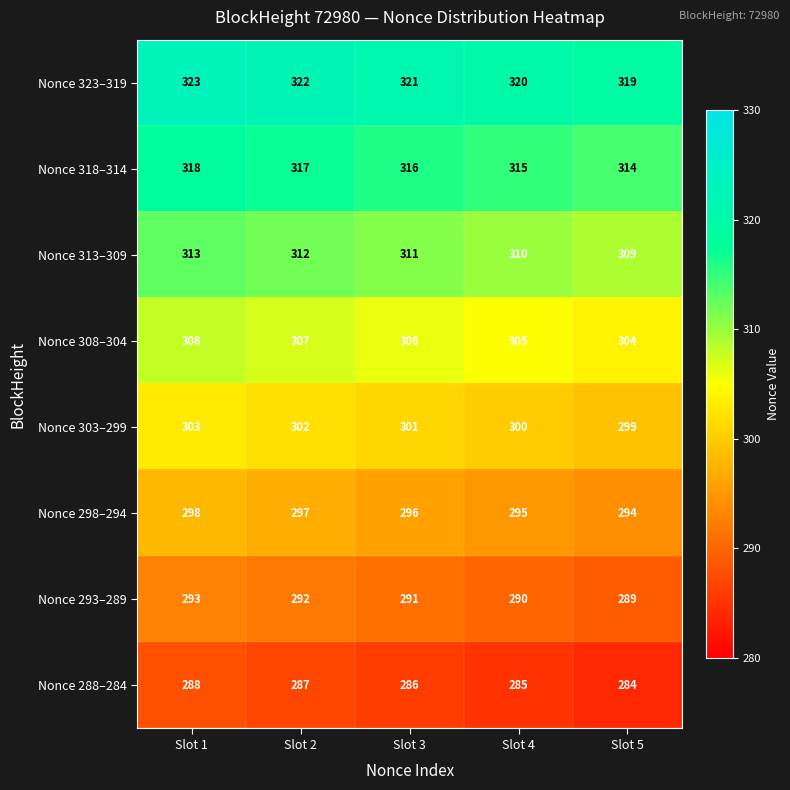

True or false: Nonce 293–289 has a value of 171 at Slot 5.

False